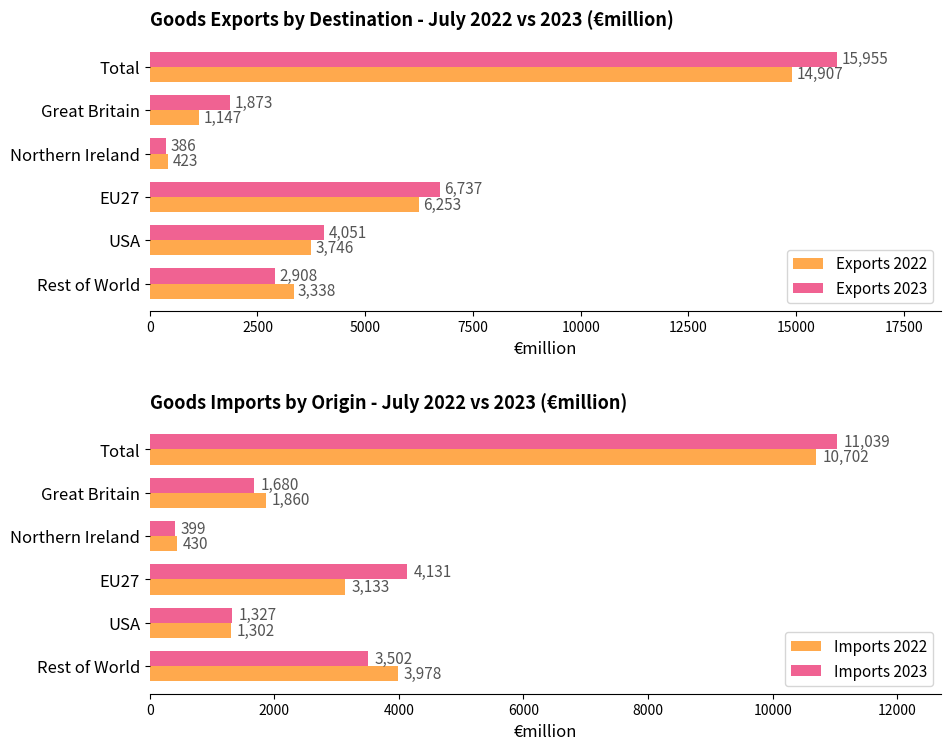

What is the value of the Imports 2023 bar at the 4th from the left?

4131